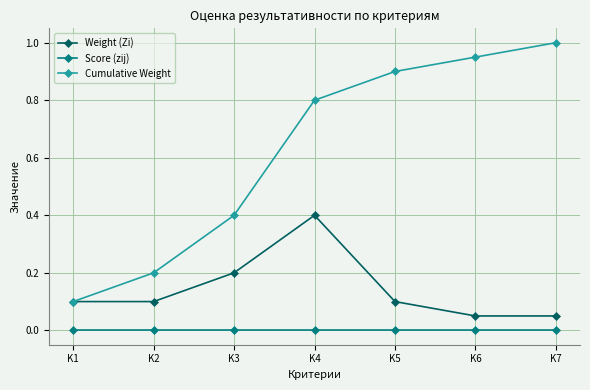

Is the value of Cumulative Weight at K2 greater than the value of Score (zij) at K1?

Yes